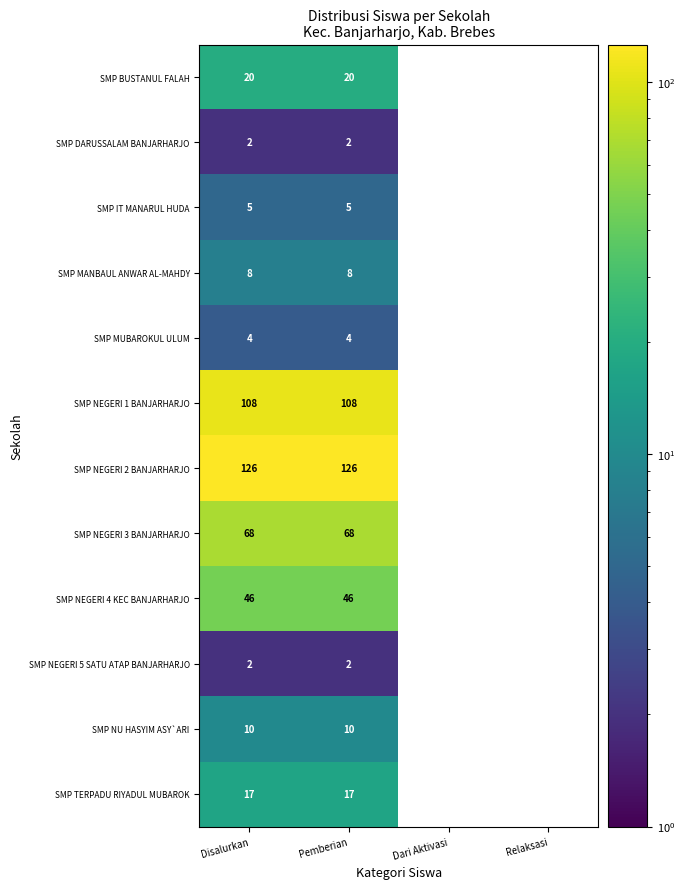

What is the total value across all series at Disalurkan?

416